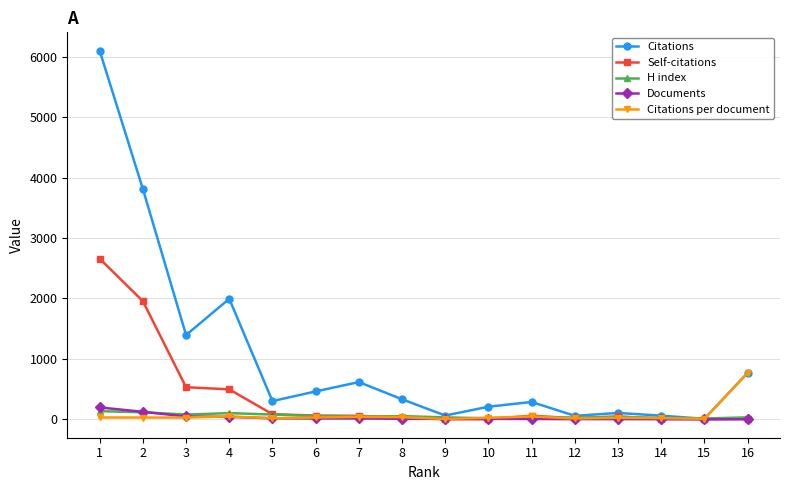

The Citations per document series shows 1308.7 at 16. True or false?

False